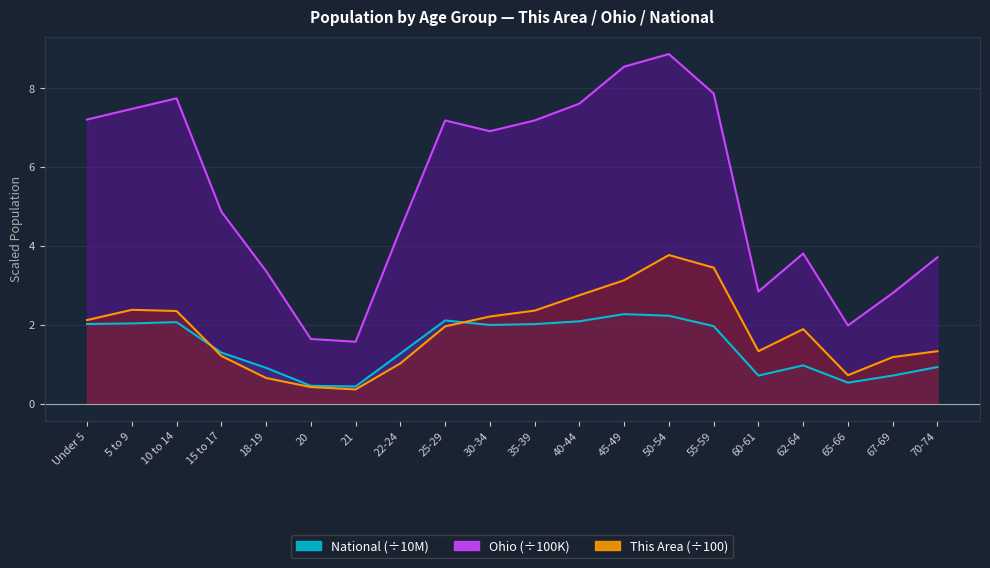

At which category does the chart reach its minimum across all series?

21